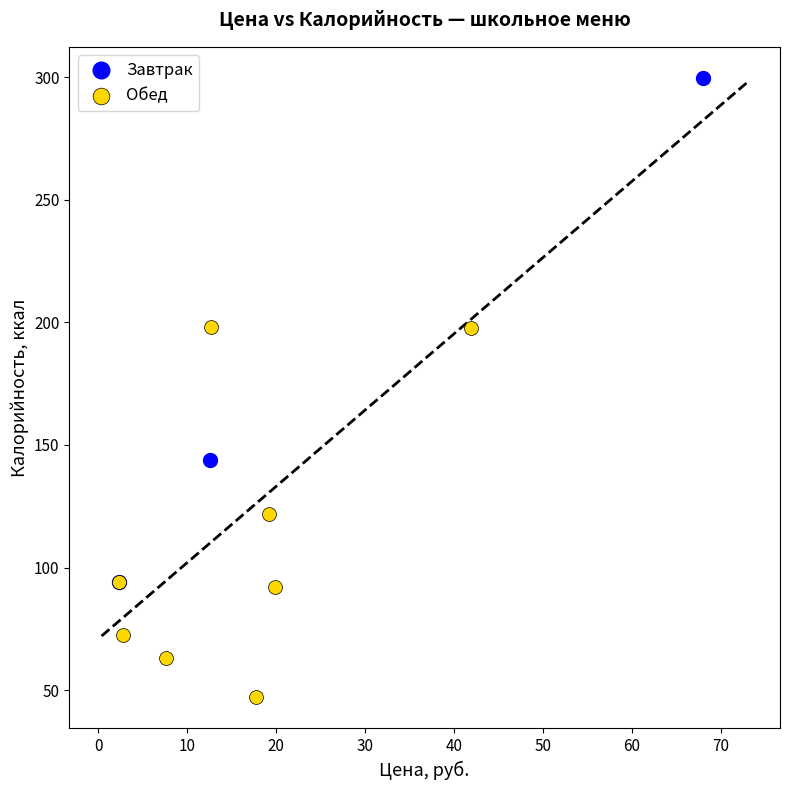

Which series reaches the minimum Y coordinate?

Обед